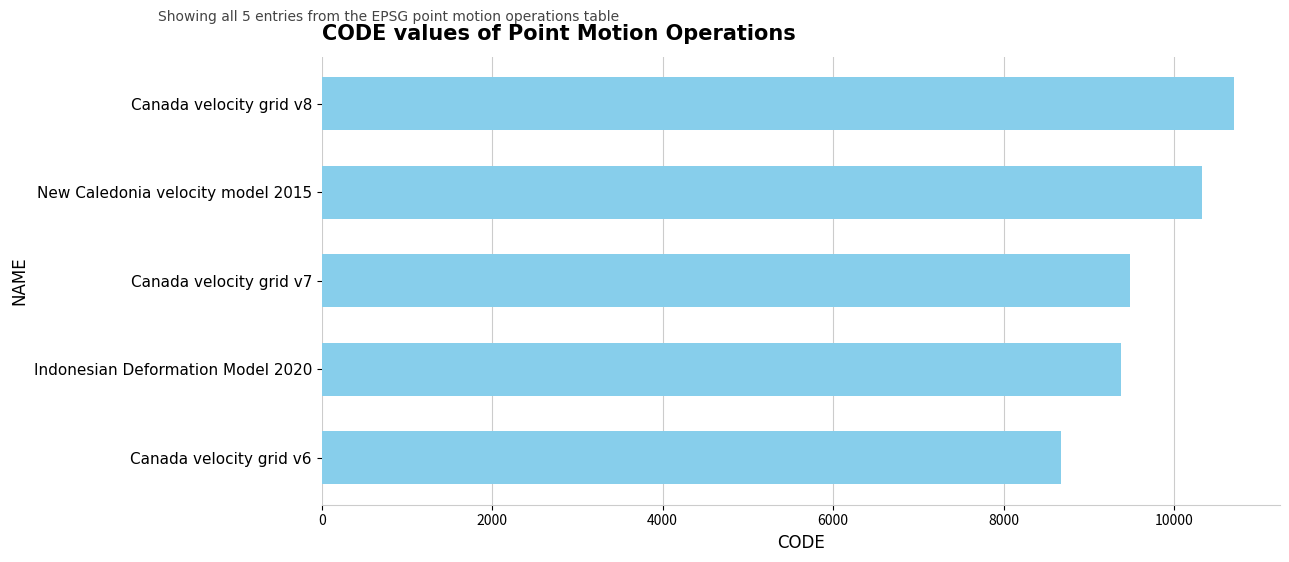

Approximately how many times larger is the value at New Caledonia velocity model 2015 compared to Canada velocity grid v8?

1.0